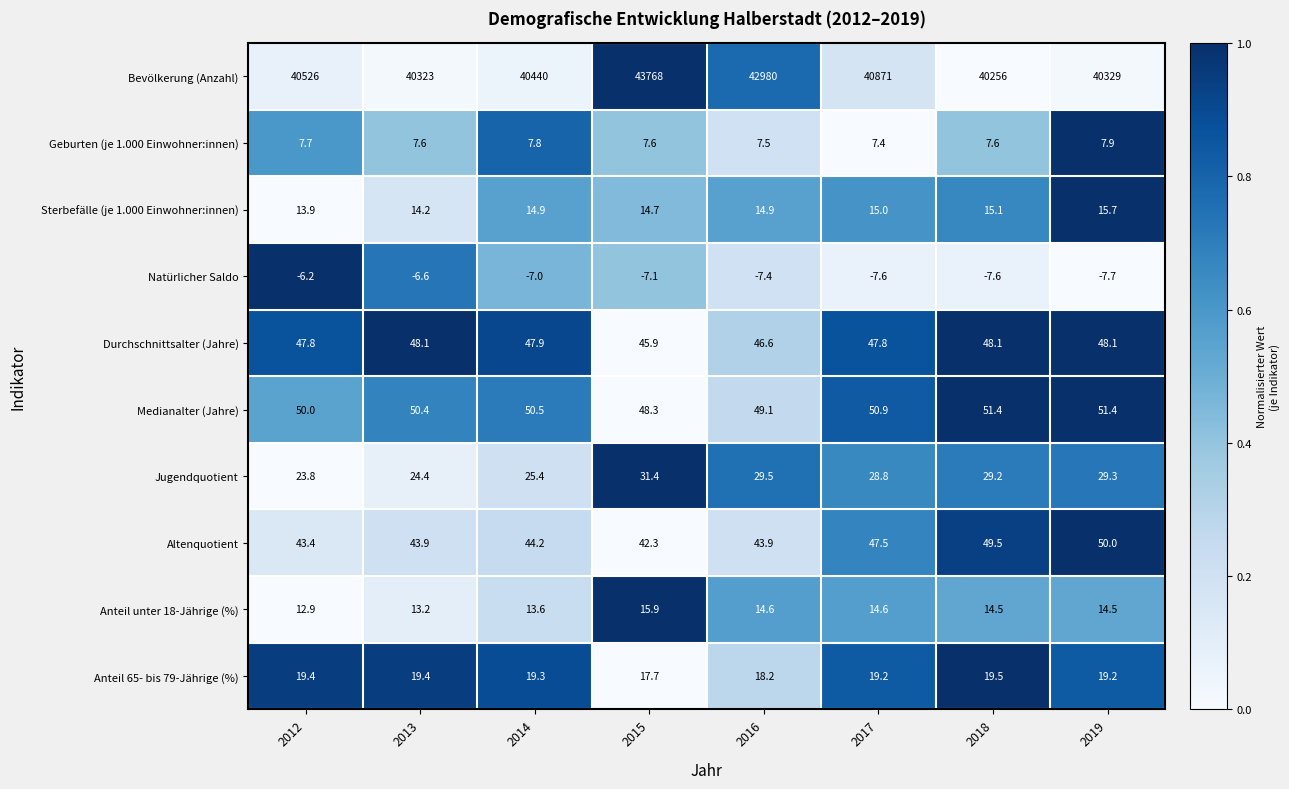

What is the average value of the Sterbefälle (je 1.000 Einwohner:innen) series?

14.8